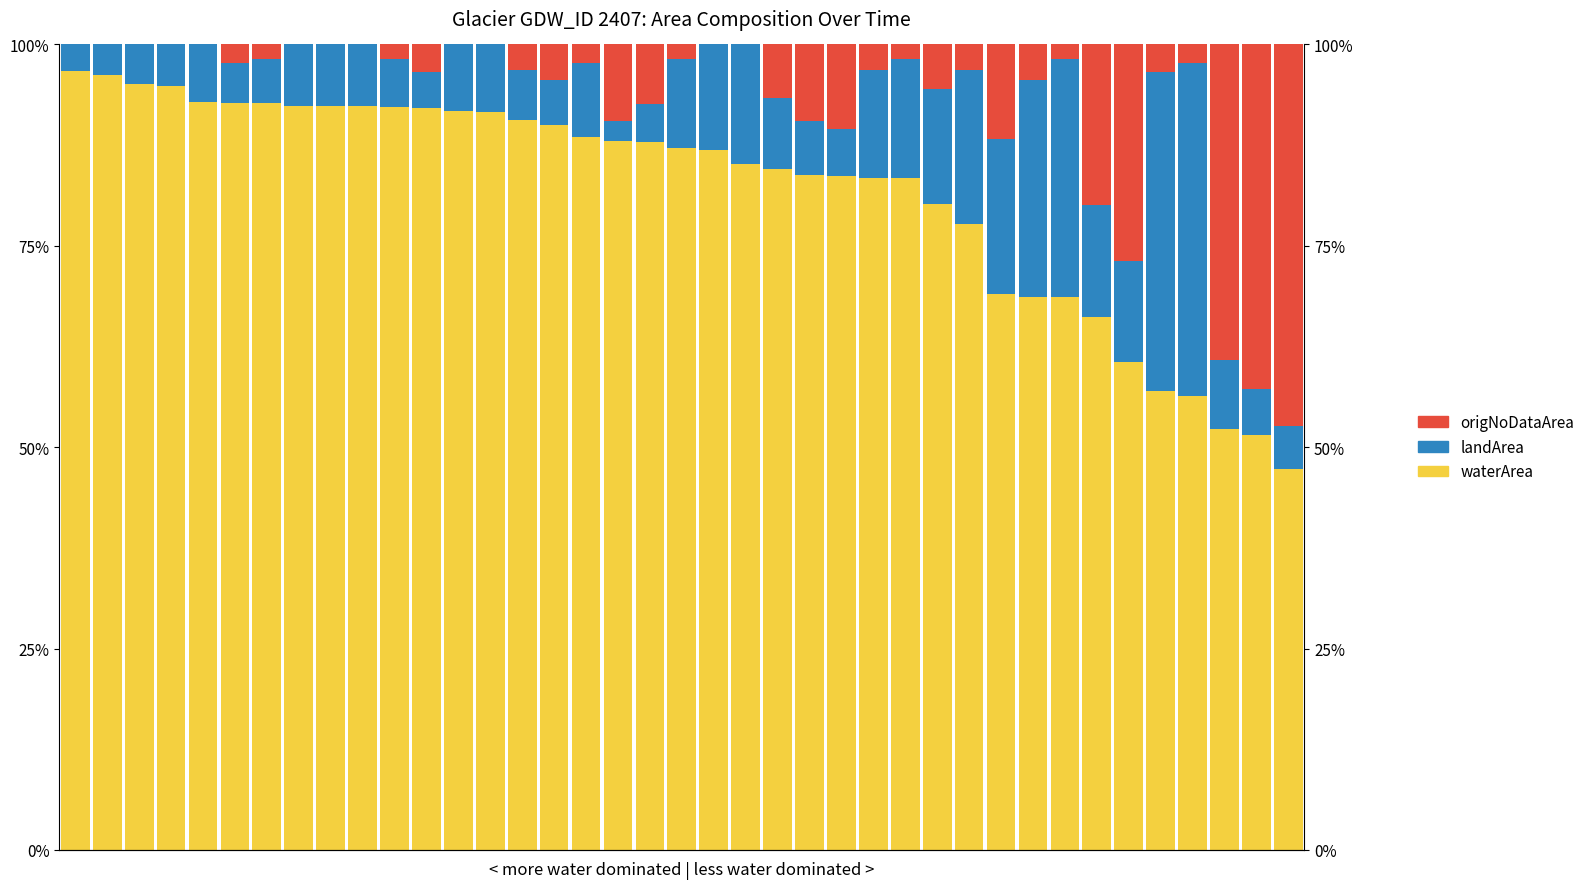

What is the total value across all series at 6?

100.0